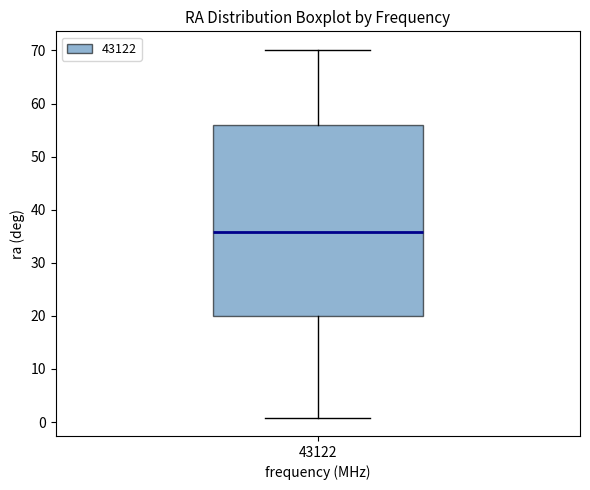

Read this box plot against the y-axis: the position of the median line, the range covered by the box, and the ends of both whiskers. The values are not printed on the chart, so give them approximately, as read against the axis.

median 36, box 20 to 56, whiskers 1 to 70